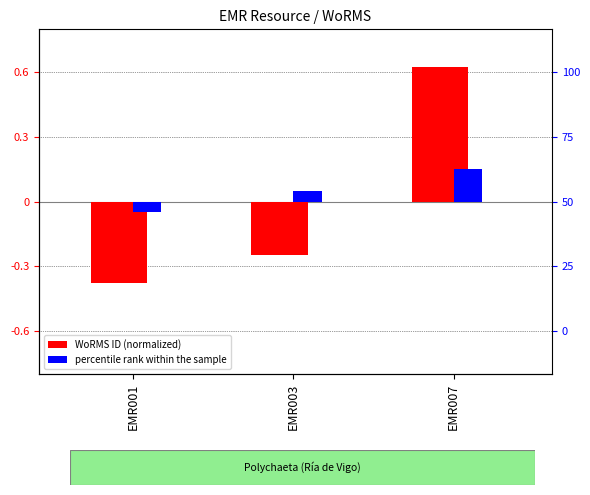

What is the value of the WoRMS ID (normalized) bar at the 2nd from the left?

-0.2